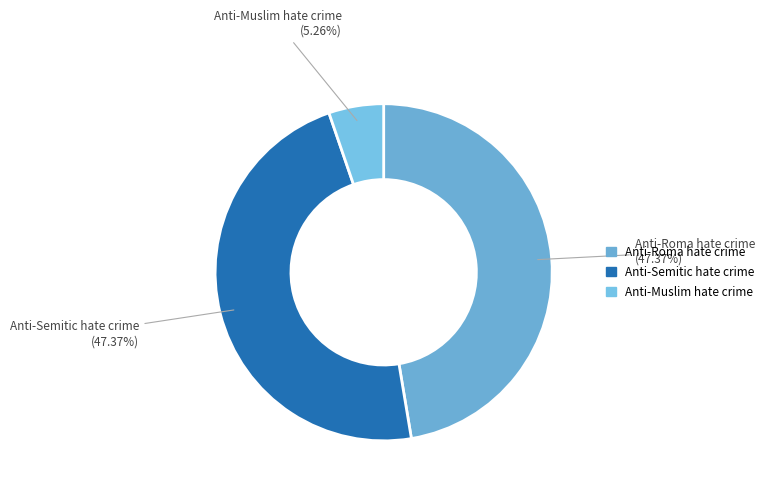

Approximately how many times larger is the value at Anti-Muslim hate crime compared to Anti-Roma hate crime?

0.1